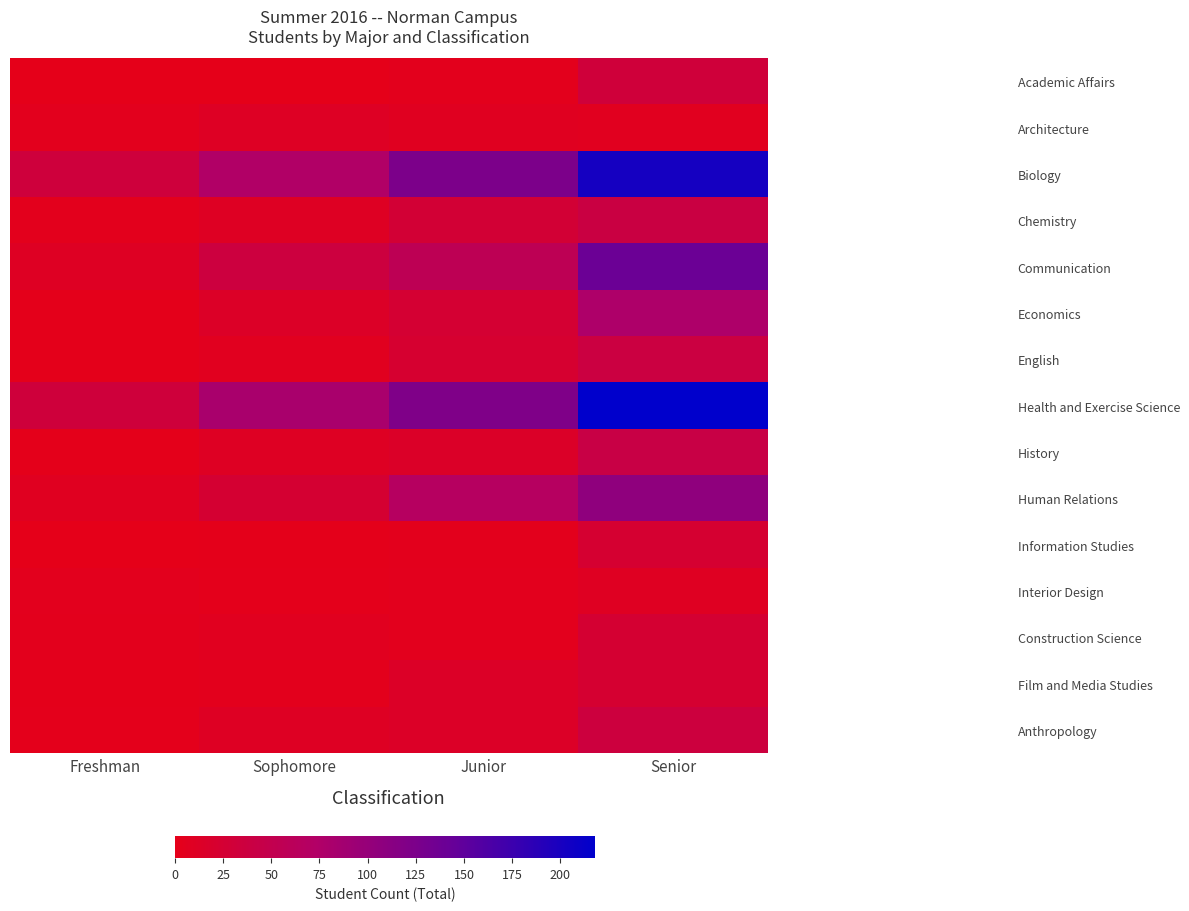

Between Junior and Senior, which series saw the biggest shift?

Health and Exercise Science